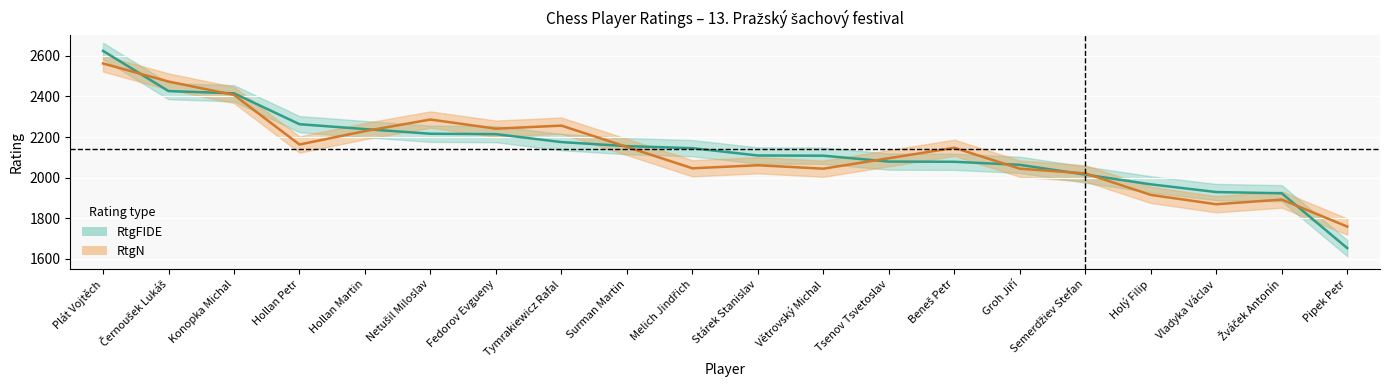

What is the sum of all values?

42796